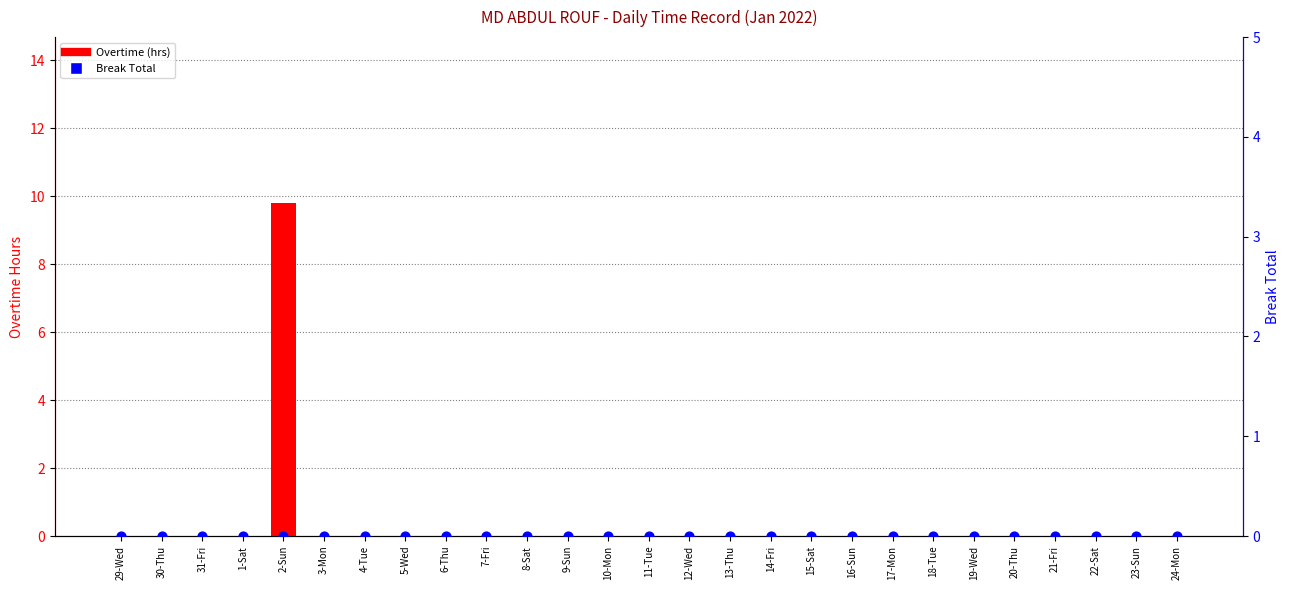

At how many categories does at least one series exceed 7?

1